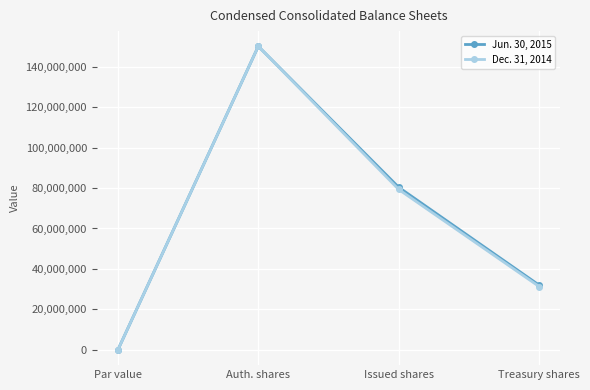

Rank the series by their average value, from highest to lowest.

Jun. 30, 2015, Dec. 31, 2014